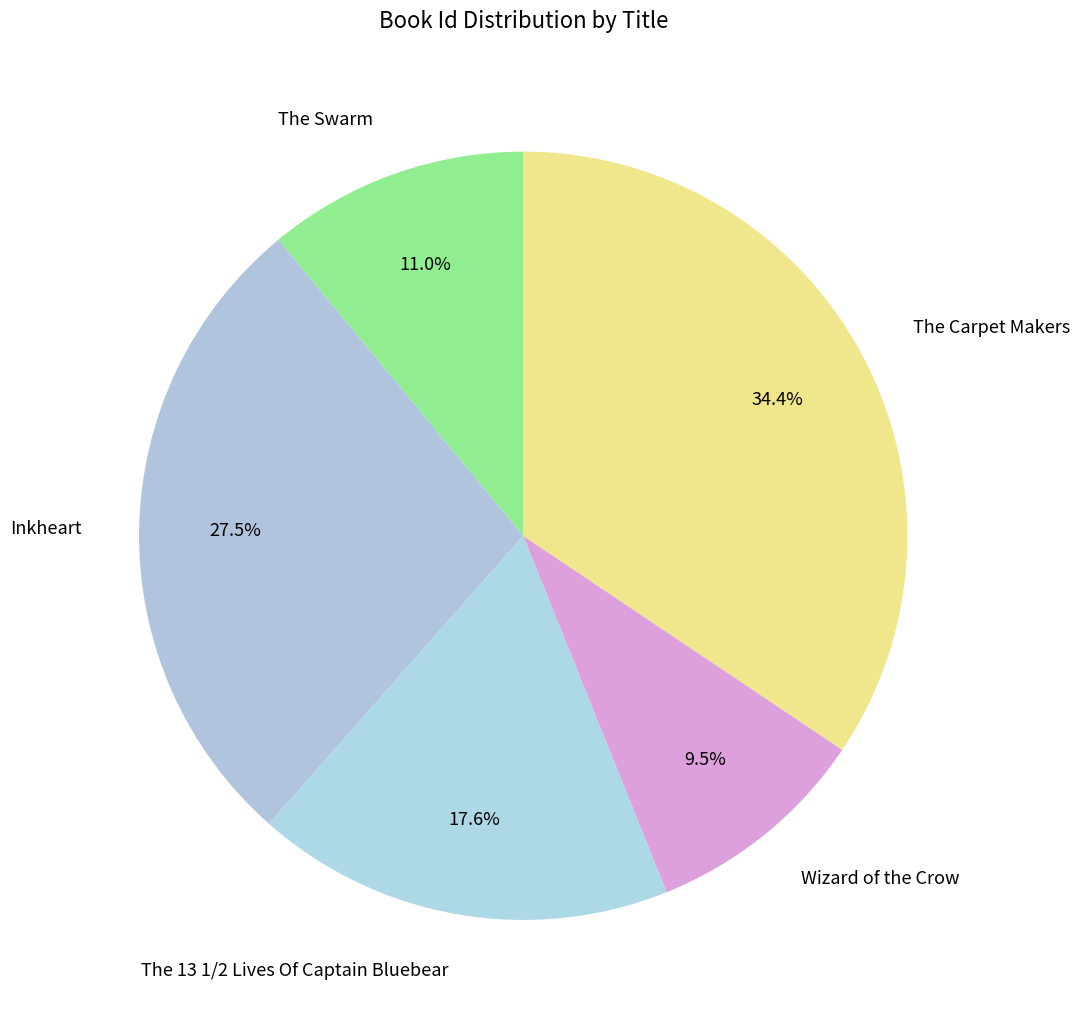

To the nearest percent, what is the average slice percentage?

20%